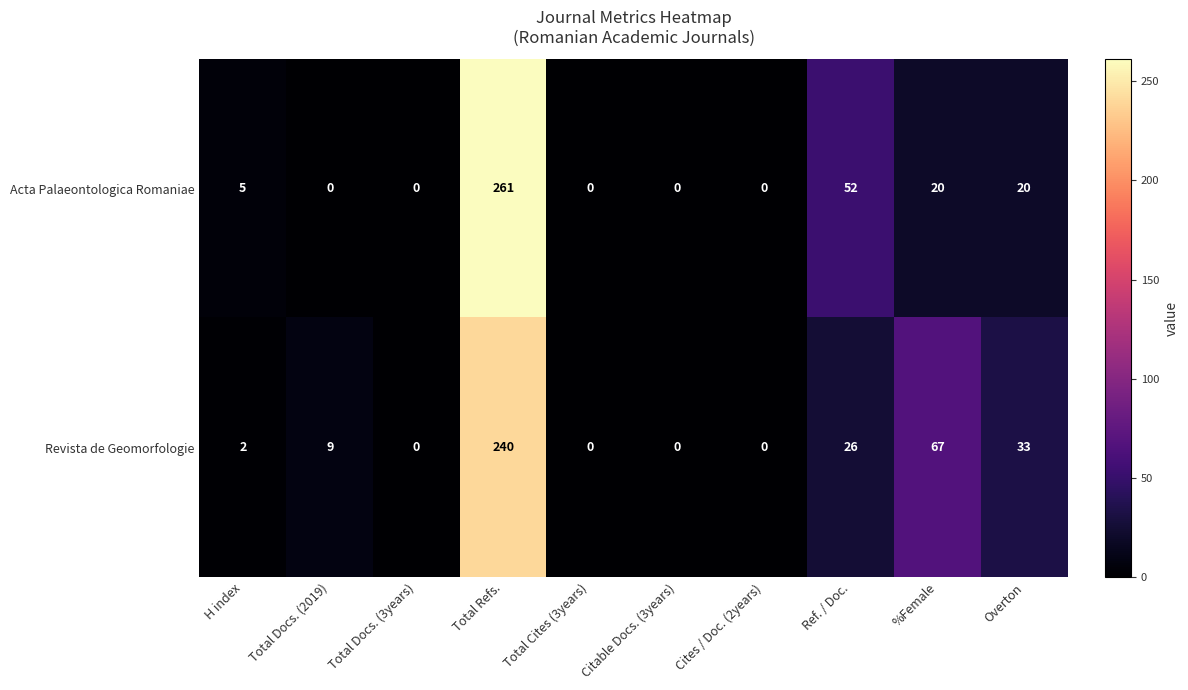

At which label is Revista de Geomorfologie closest to 120?

%Female